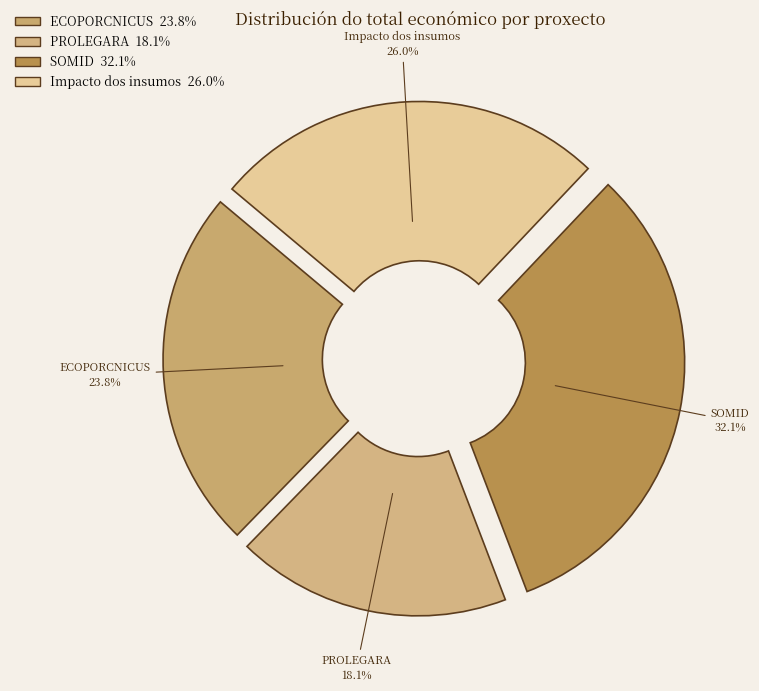

What percentage is NOT represented by PROLEGARA?

81.9%